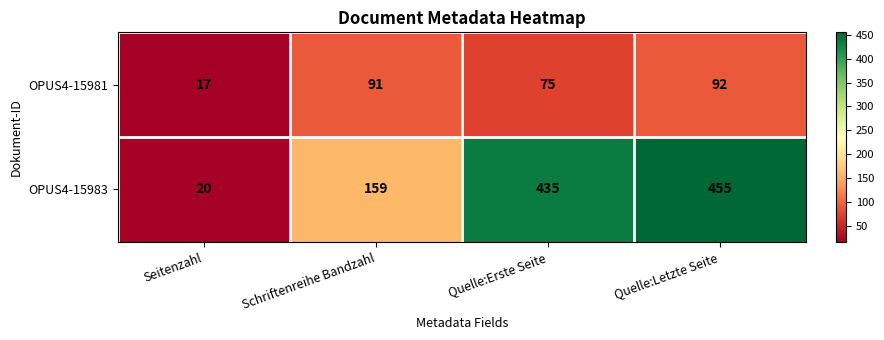

What is the greatest value displayed?

455